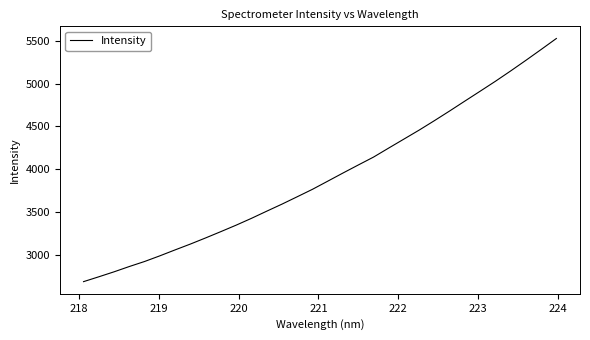

What is the minimum value shown in the chart?

2683.3